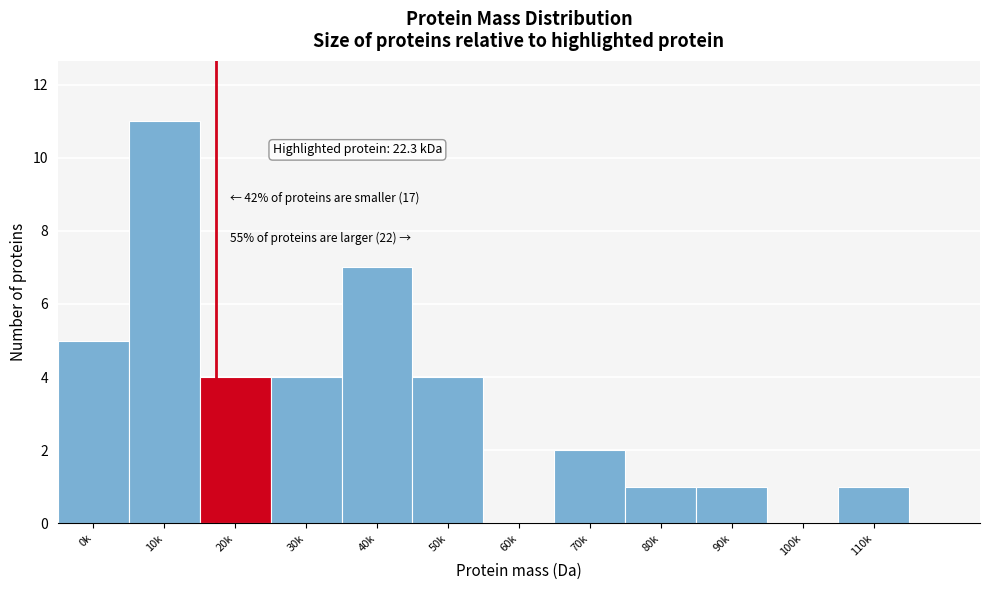

Reading left to right, list all the values displayed in this chart.

0k=5	10k=11	20k=4	30k=4	40k=7	50k=4	60k=0	70k=2	80k=1	90k=1	100k=0	110k=1